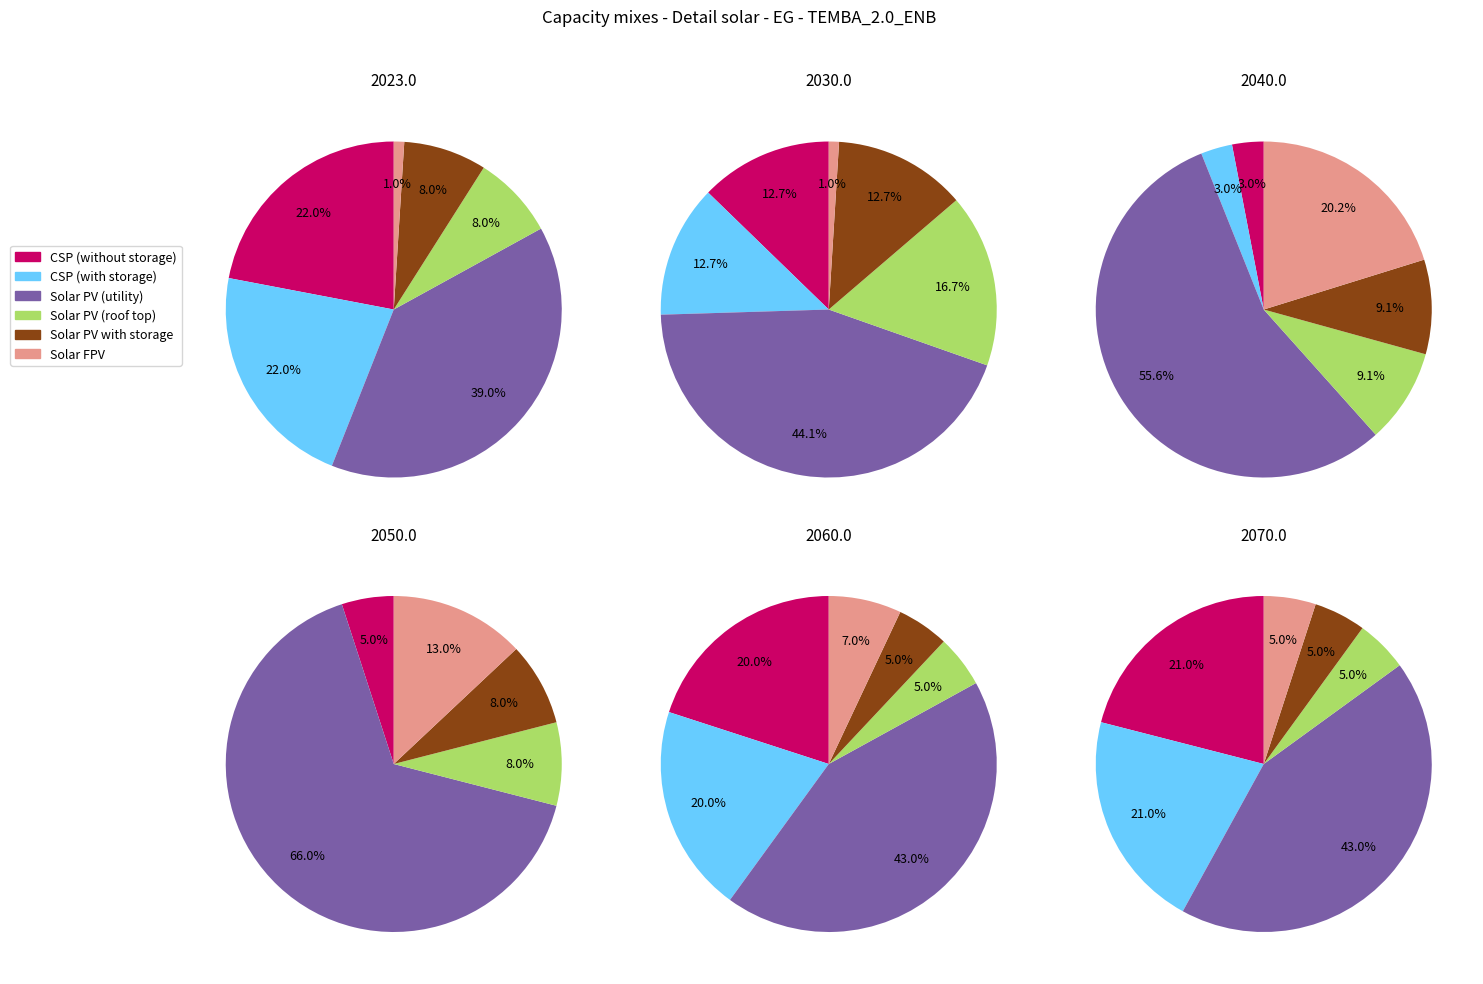

Is there any slice that represents more than half of the pie?

No